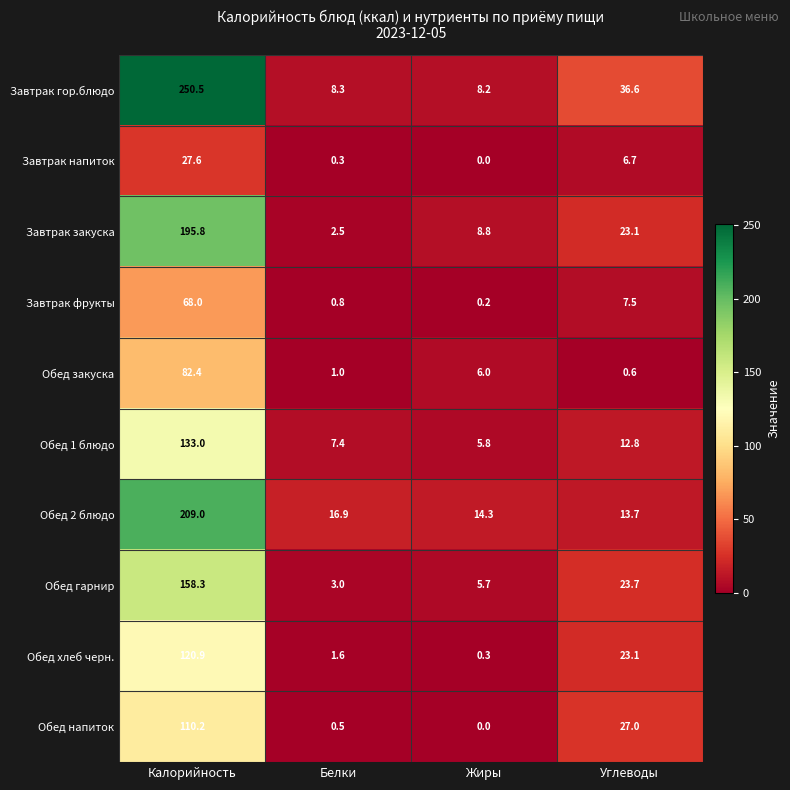

Read the Обед гарнир value at Белки.

3.0